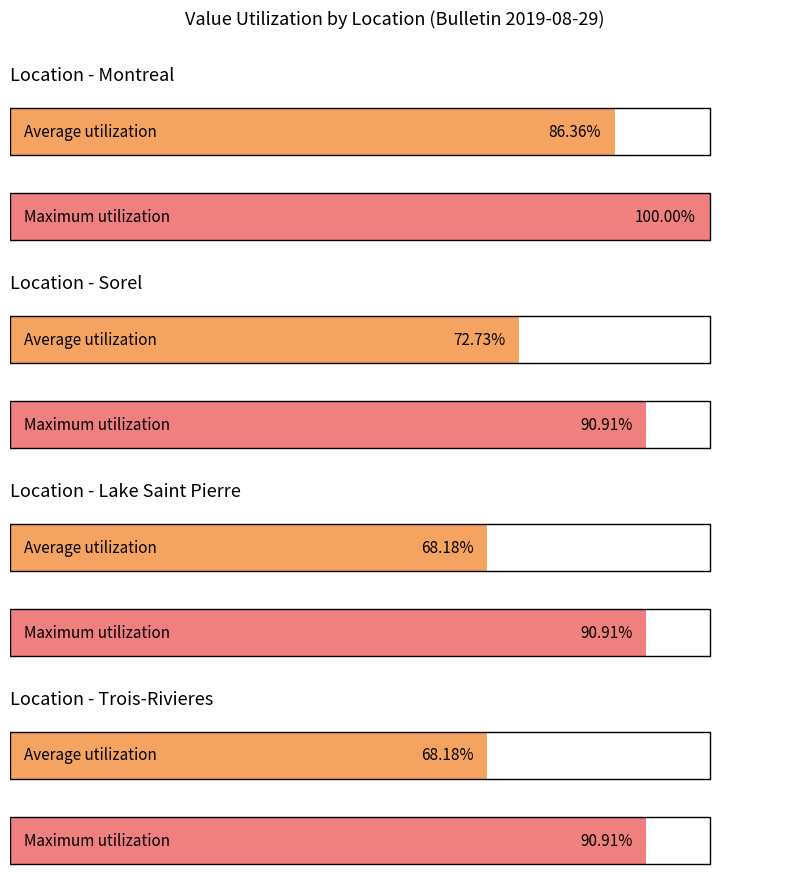

Is it true that Sorel equals 0.7 at 2019-09-09/09-12?

True